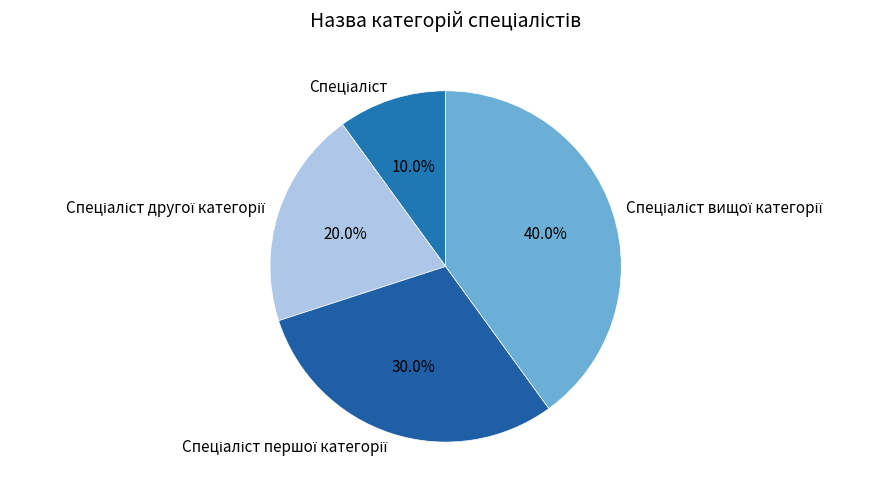

Is there any slice that represents more than half of the pie?

No